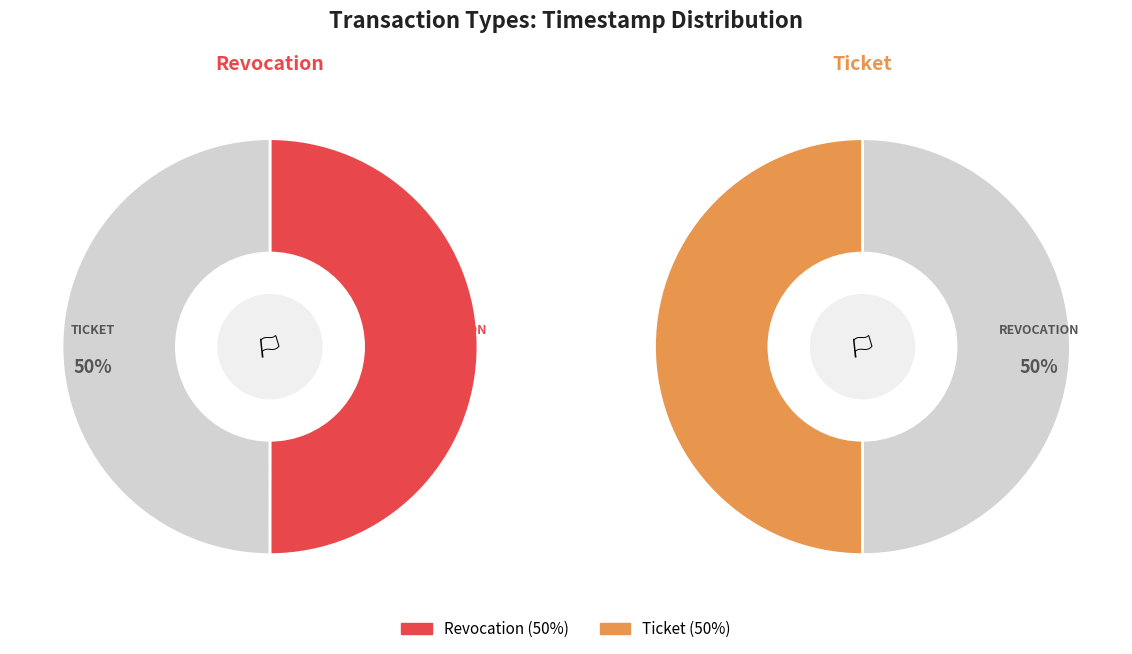

How many slices are in this pie chart?

2